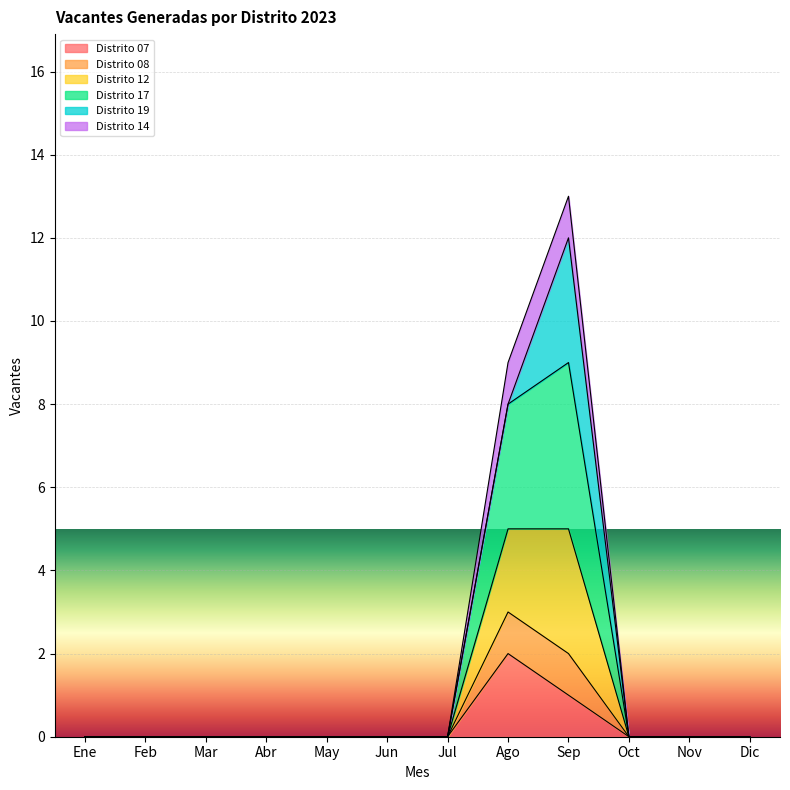

Does the chart display data point markers on the line(s)?

No